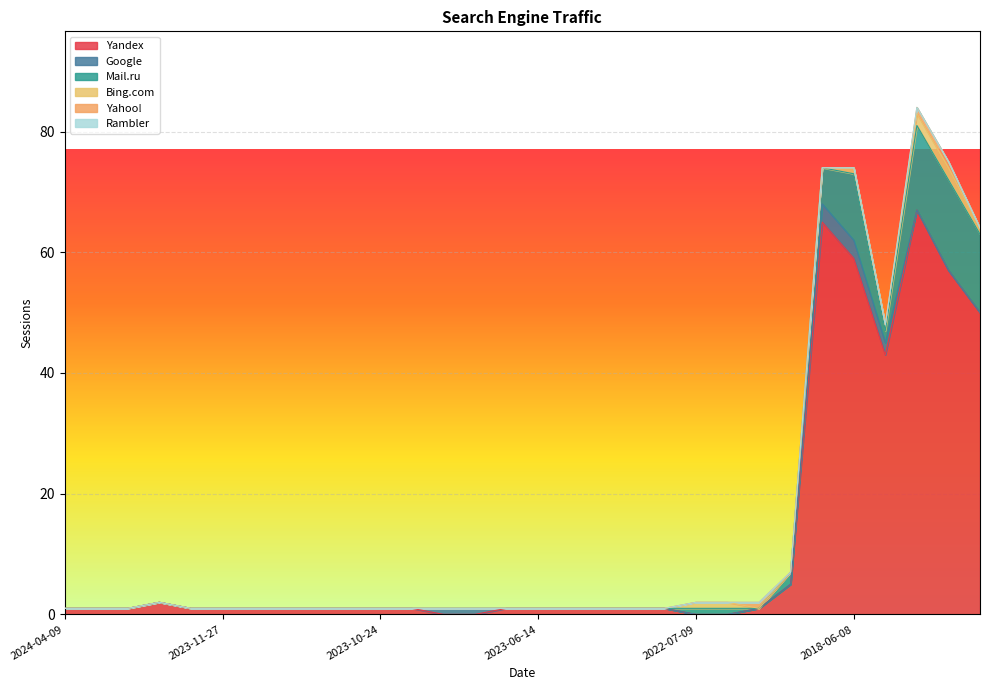

What is the total value across all series at 2022-08-10?

1